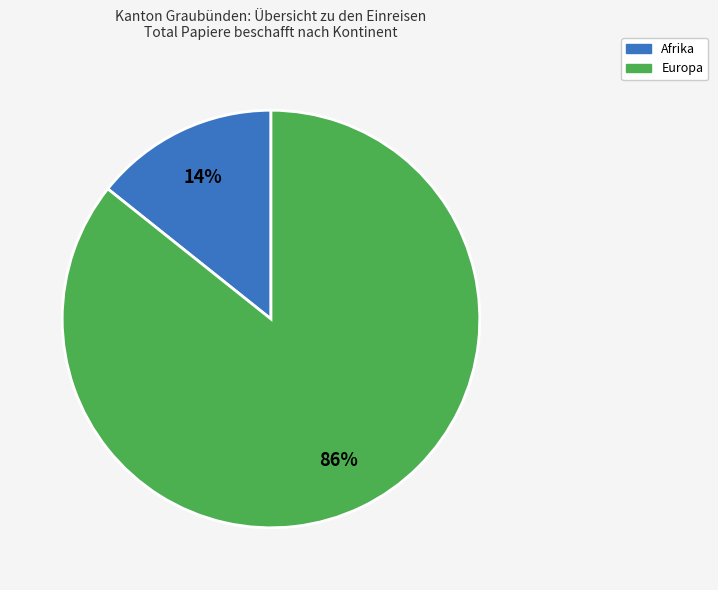

To the nearest percent, what is the average slice percentage?

50%